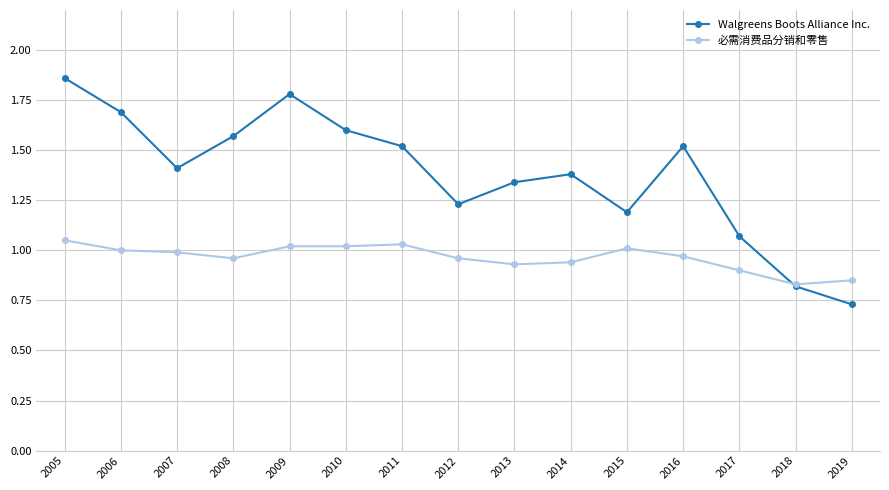

What is the difference between the 必需消费品分销和零售 values at 2019 and 2011?

0.2